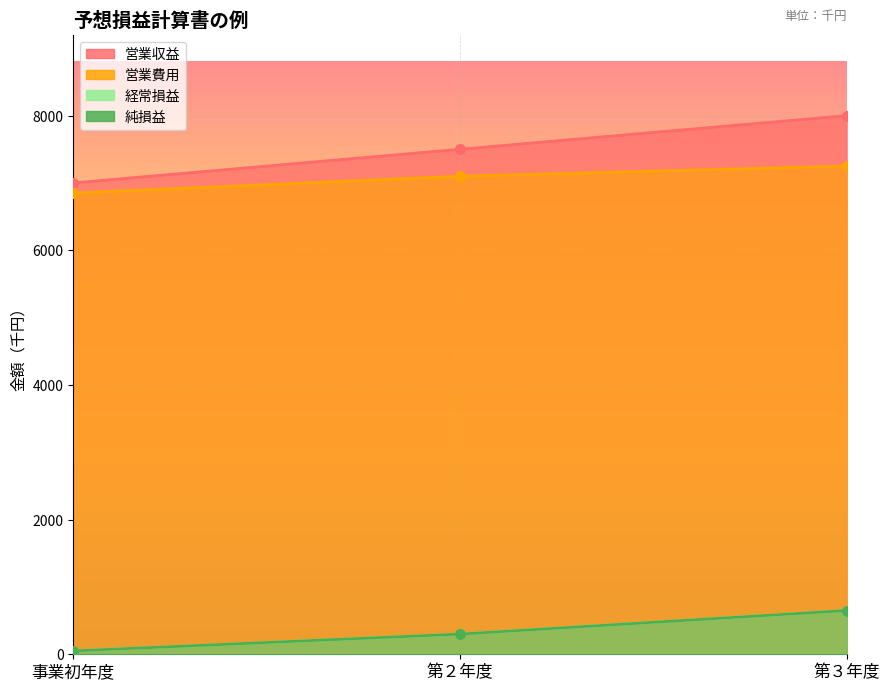

Reading left to right, list all the values displayed in this chart.

営業収益: 7000	7500	8000
営業費用: 6850	7100	7250
経常損益: 50	300	650
純損益: 50	300	650